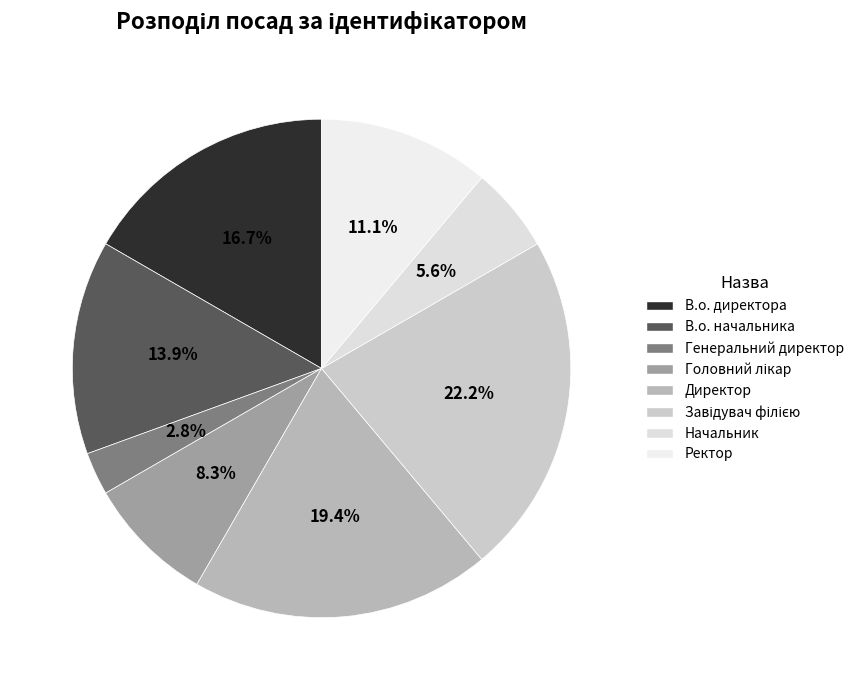

To the nearest percent, what is the average slice percentage?

12%